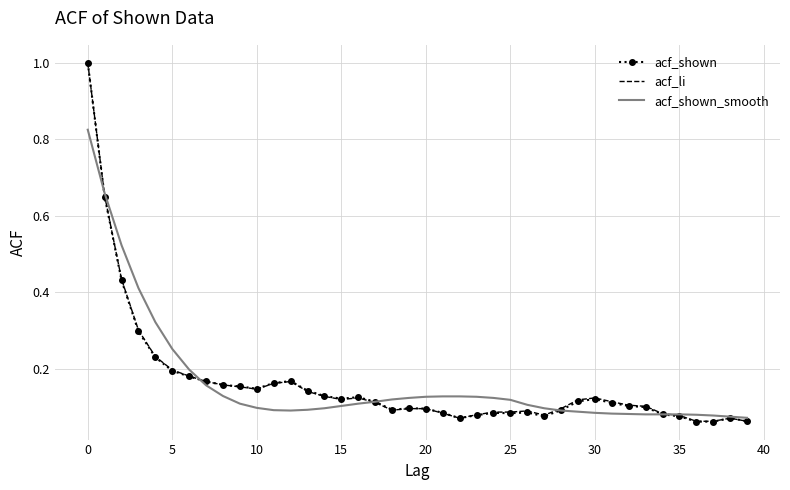

Which series has the largest range (max minus min)?

acf_shown